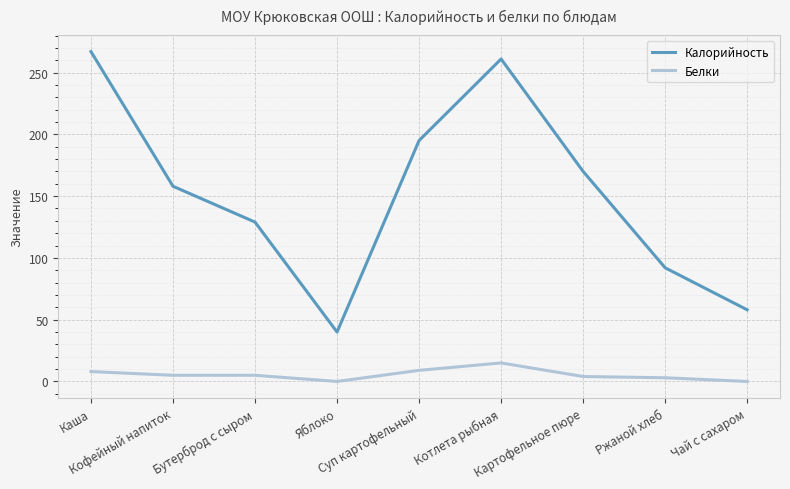

How many lines are shown in the chart?

2